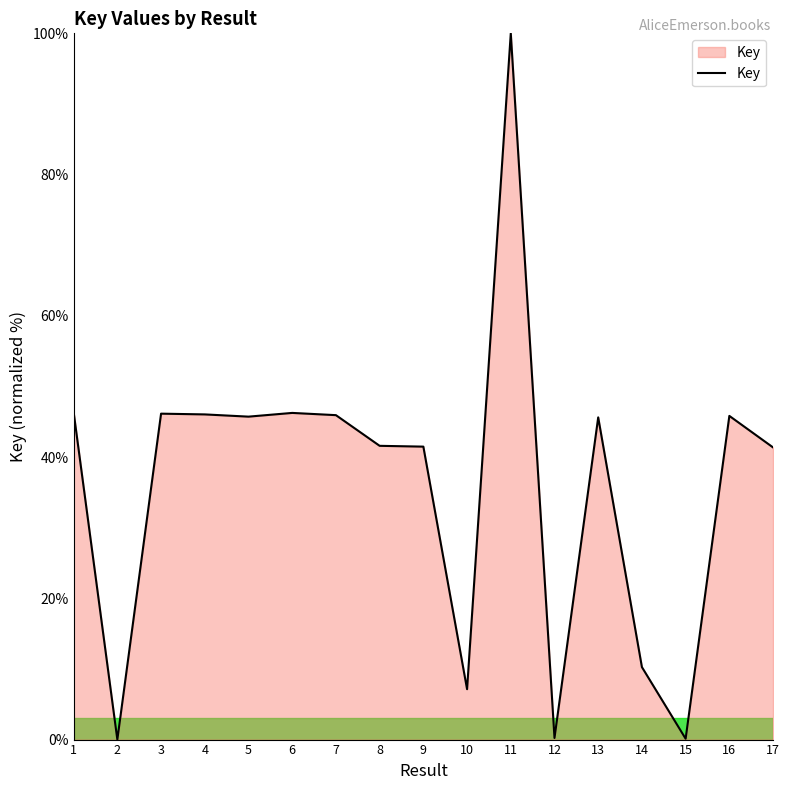

What is the difference between the maximum and minimum values?

100.0